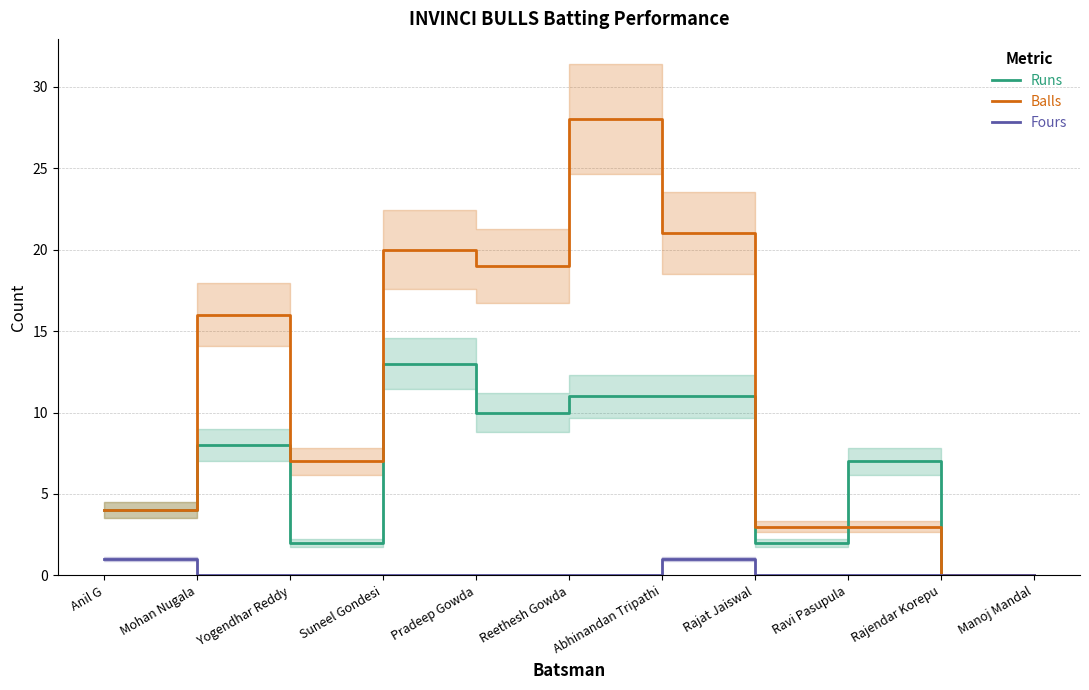

What is the sum of all Fours values?

2